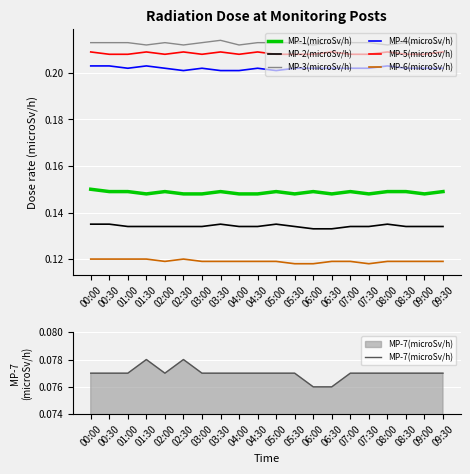

In MP-5(microSv/h), how many points are lower than both neighbors (excluding endpoints)?

3